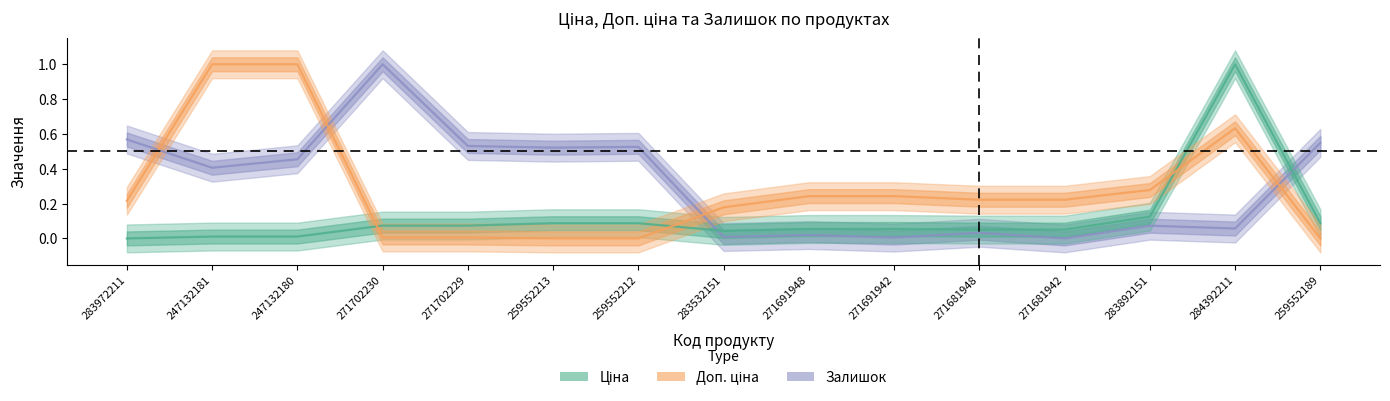

What is the label of the 9th point from the right?

259552212